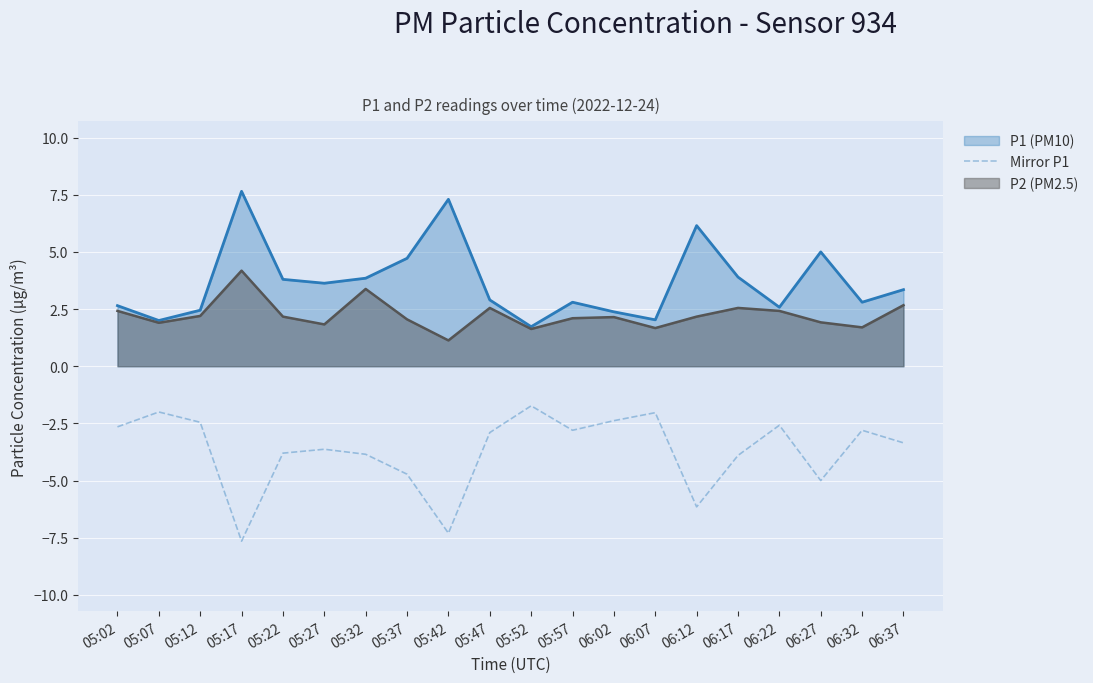

What is the spread (max minus min) of values at 05:07?

4.0